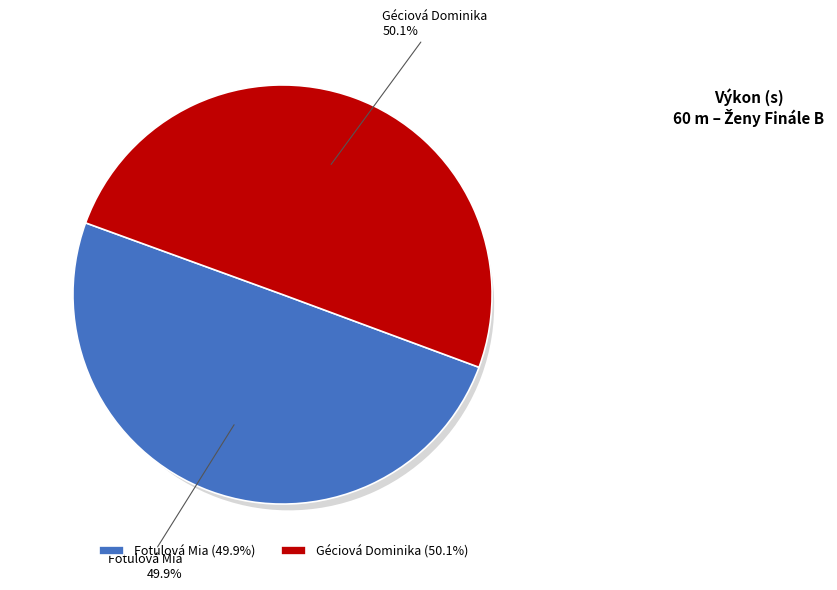

Rank the categories by value from highest to lowest.

Géciová Dominika, Fotulová Mia